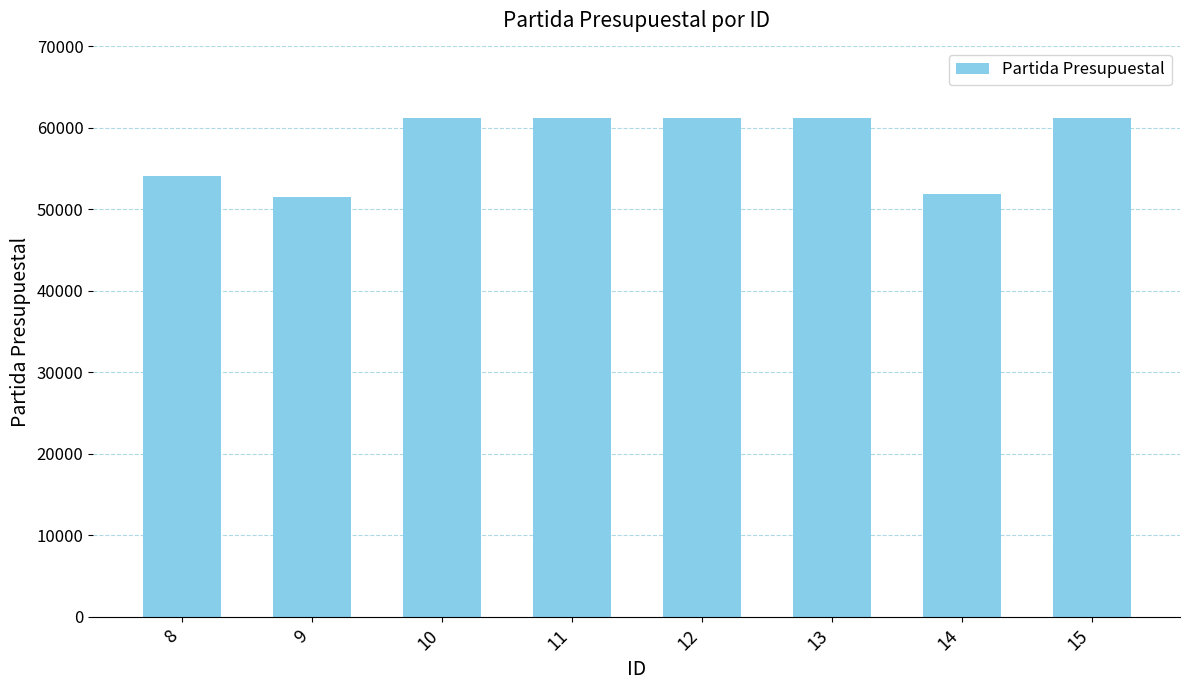

Are the bars grouped side by side (vs. stacked)?

No